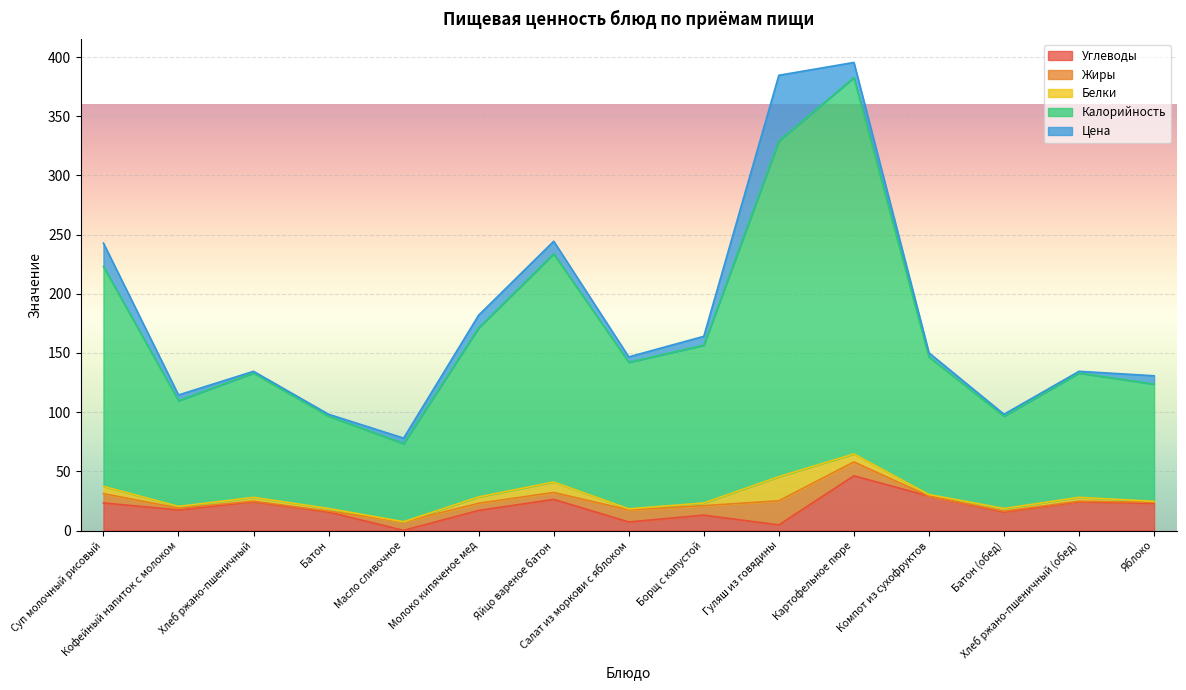

What is the maximum value for Углеводы?

46.2